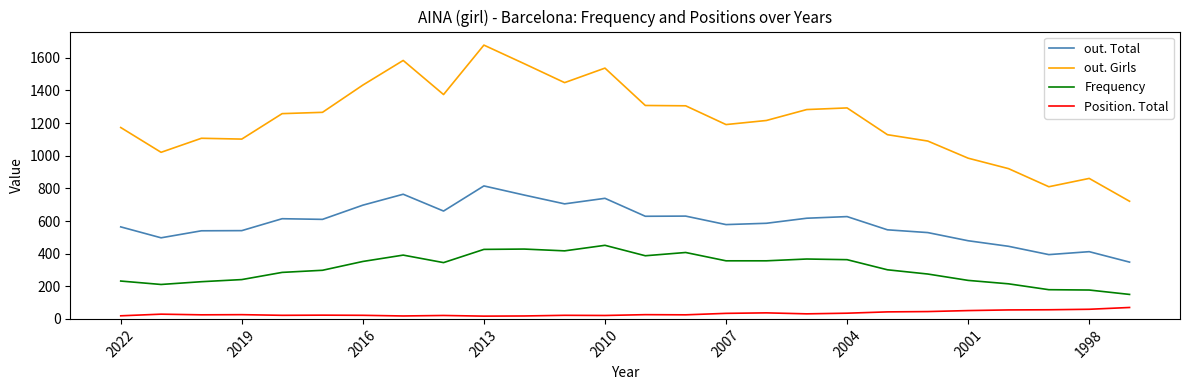

Which series has the largest total across all categories?

out. Girls